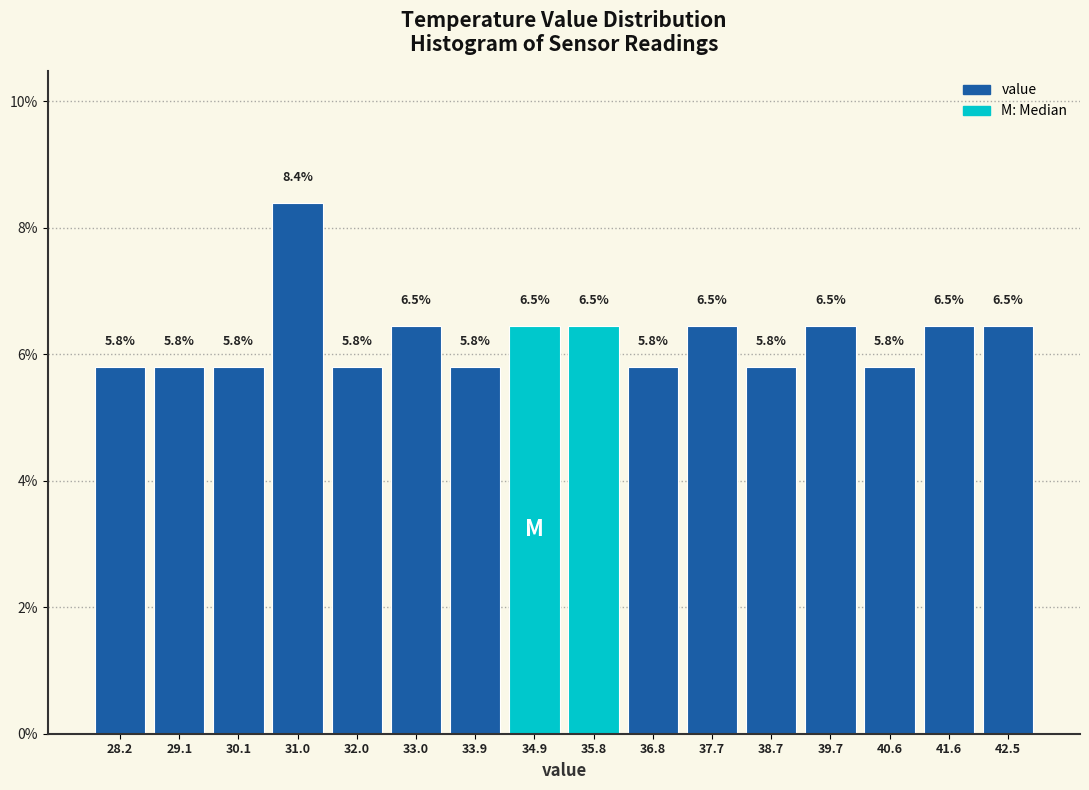

What is the height of the bar covering 27.7 to 28.7 on the x-axis? The bar edges are not printed on the chart, so give them approximately, as read against the axis.

5.8